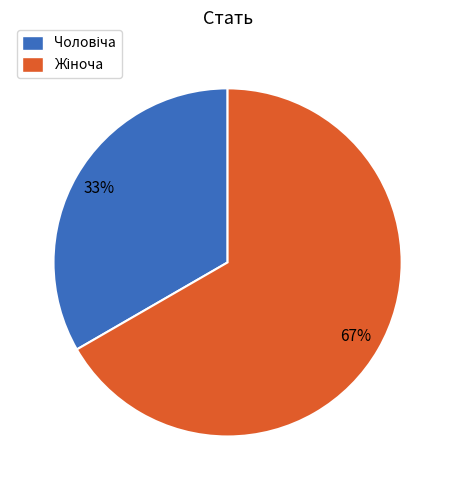

Does any single category account for the majority?

Yes